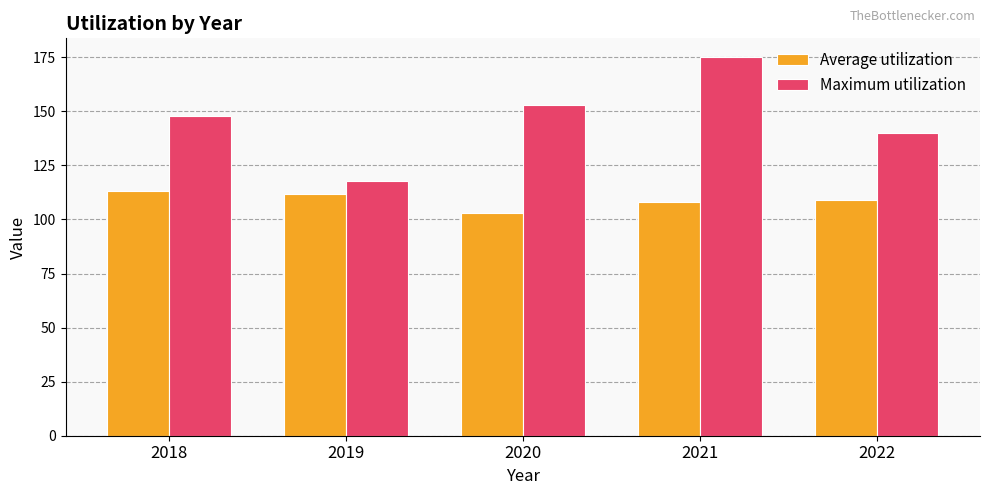

What is the spread (max minus min) of values at 2018?

35